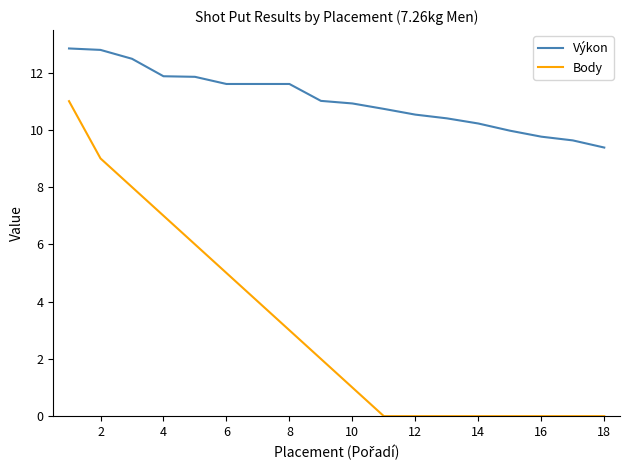

How many distinct data groups are displayed?

2